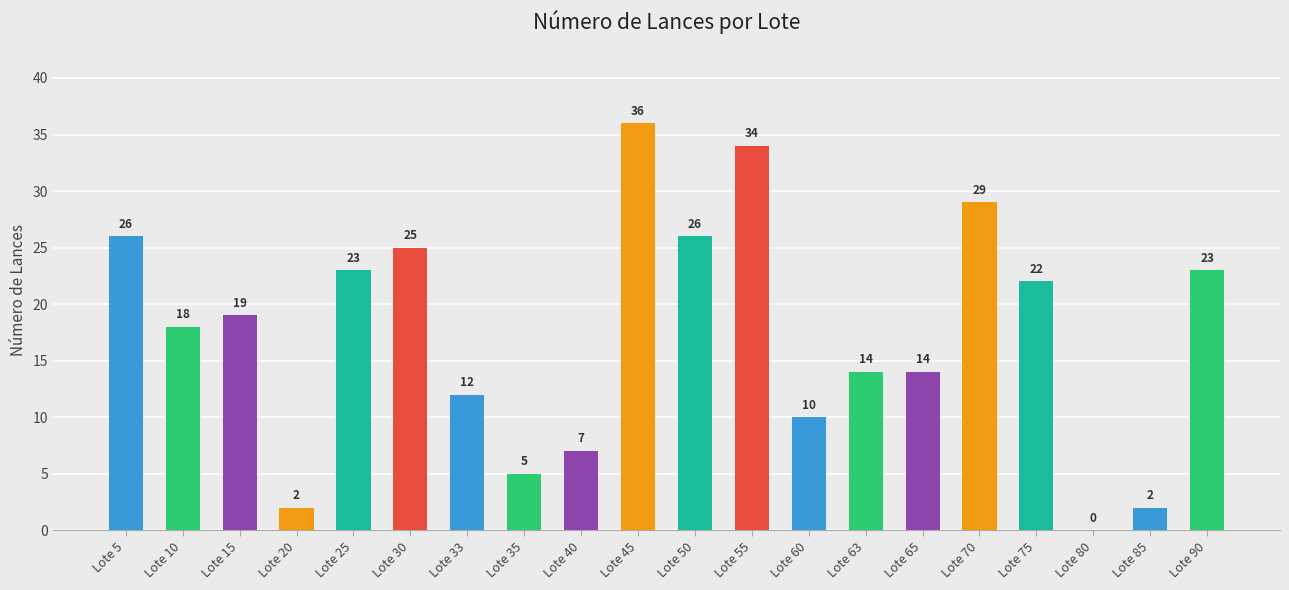

Which label corresponds to the largest value in the chart?

Lote 45